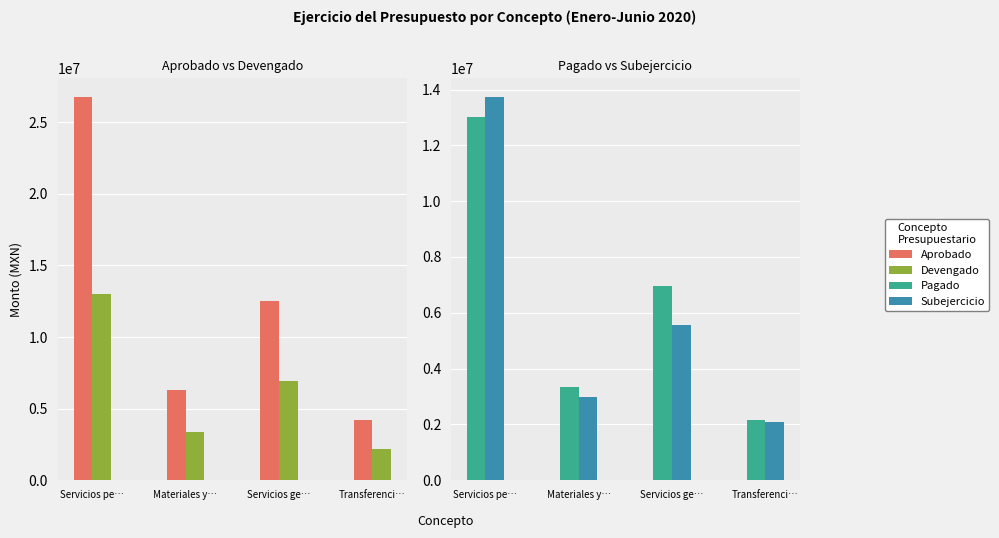

Which series changed the most between Materiales y… and Transferenci…?

Aprobado